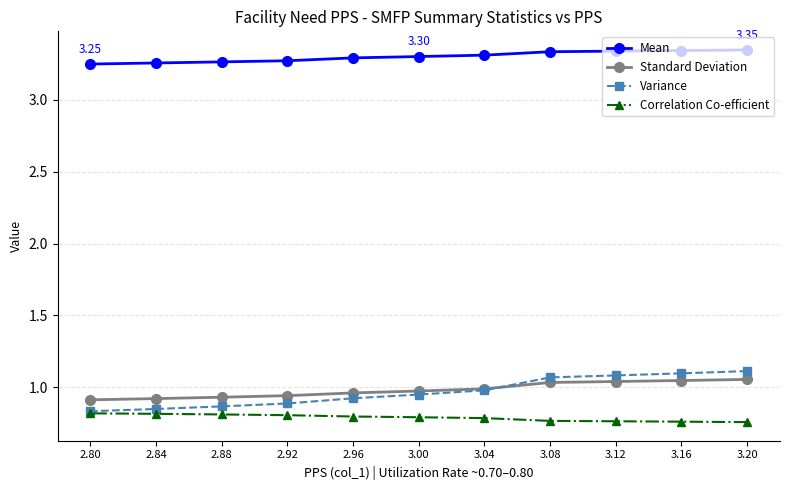

What are all the series names shown in the legend?

Mean, Standard Deviation, Variance, Correlation Co-efficient